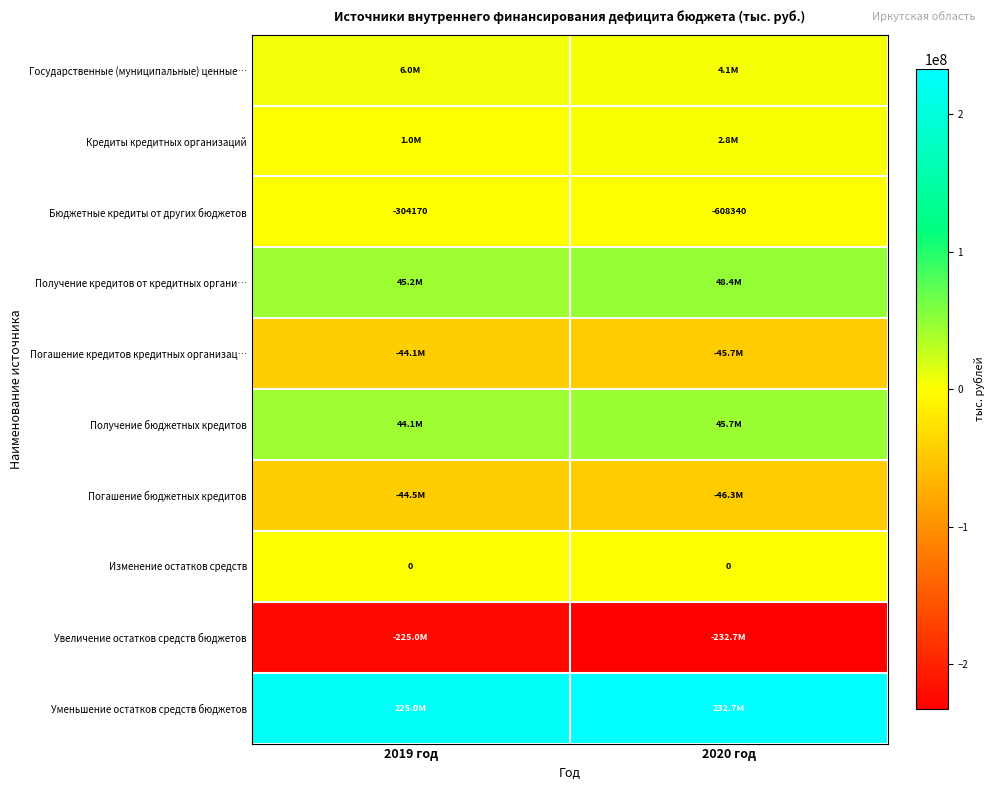

What is the average value of the Кредиты кредитных организаций series?

1898237.0